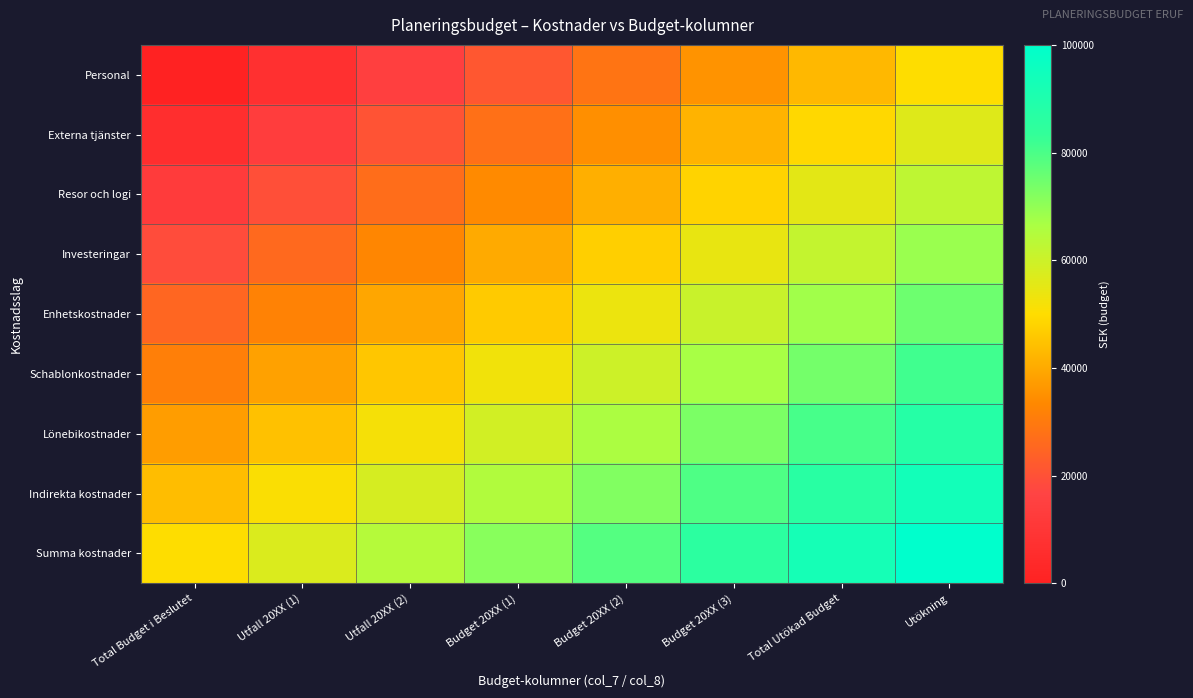

Which has a higher value, Total Utökad Budget or Utfall 20XX (2)?

Total Utökad Budget